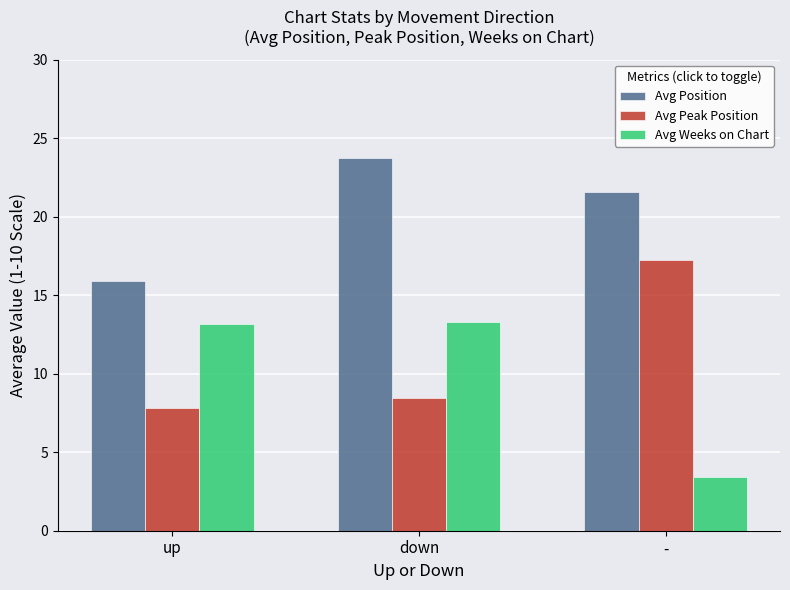

What is the difference between the second highest and minimum values in the Avg Position series?

5.6